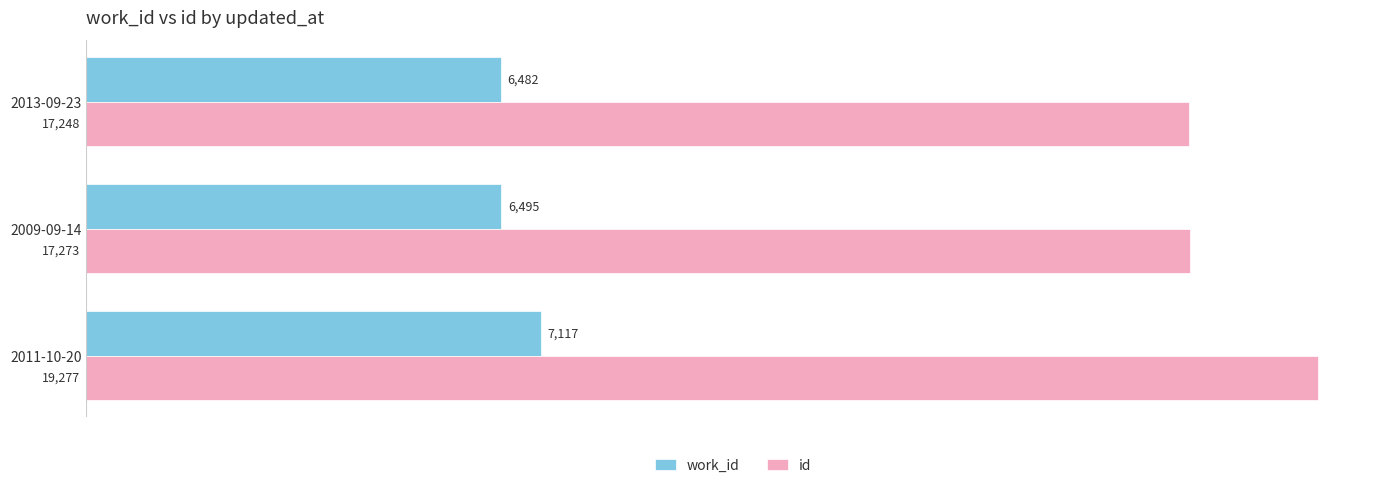

At which label is work_id closest to 6799?

2009-09-14